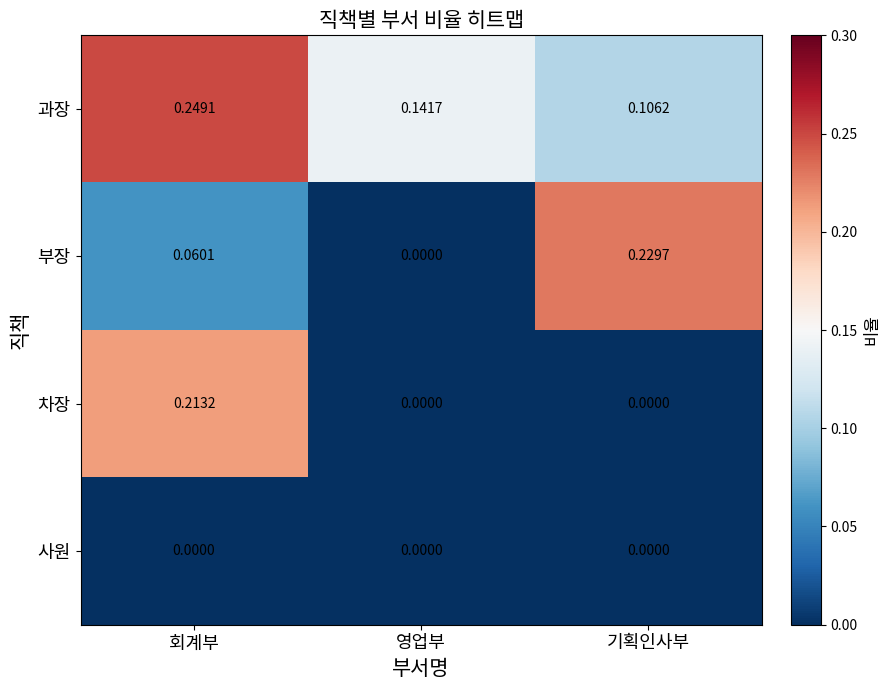

Rank the series at 회계부 from lowest to highest value.

사원, 부장, 차장, 과장